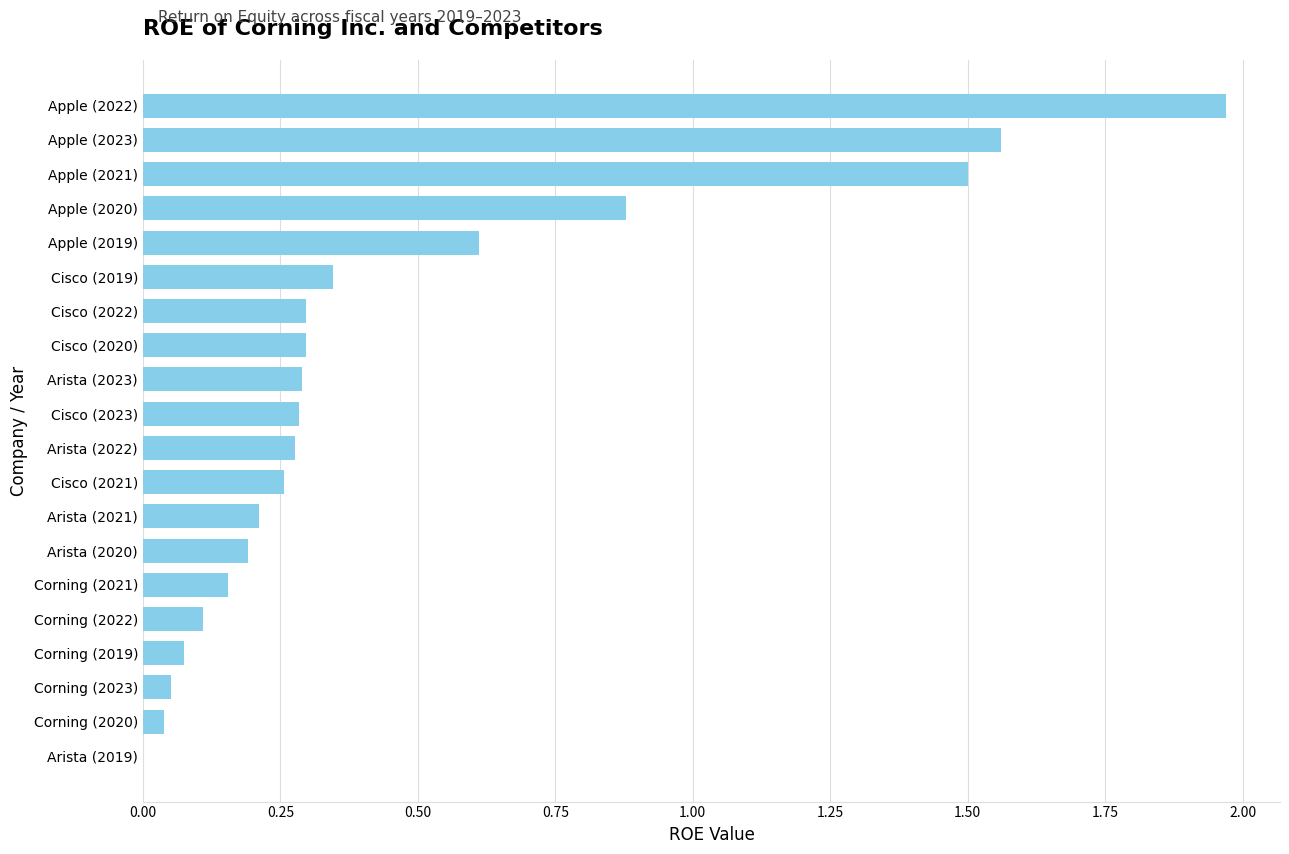

Which label corresponds to the largest value in the chart?

Apple (2022)